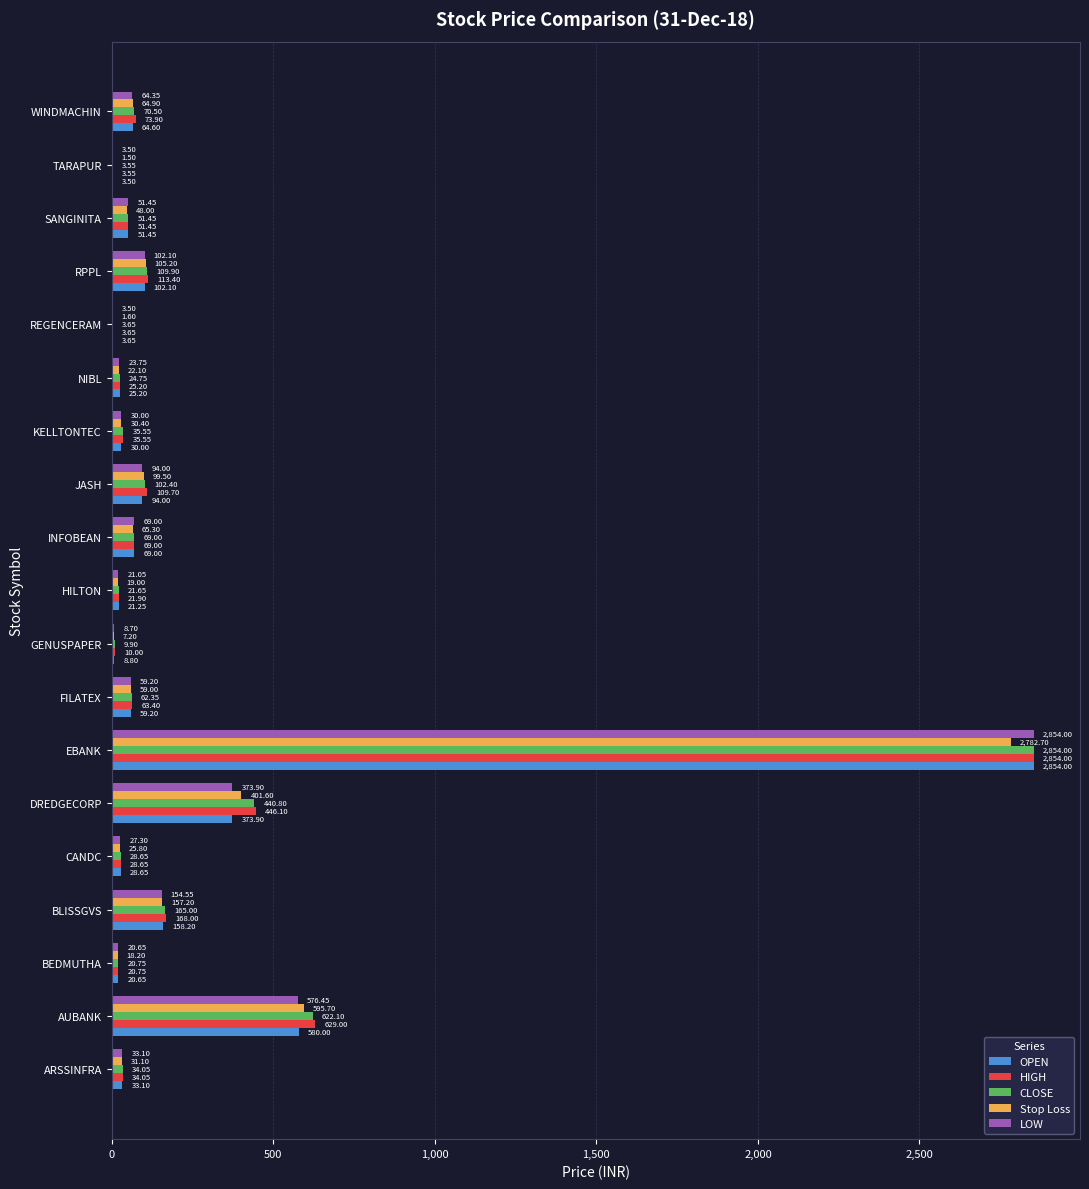

Which series has the largest total across all categories?

HIGH